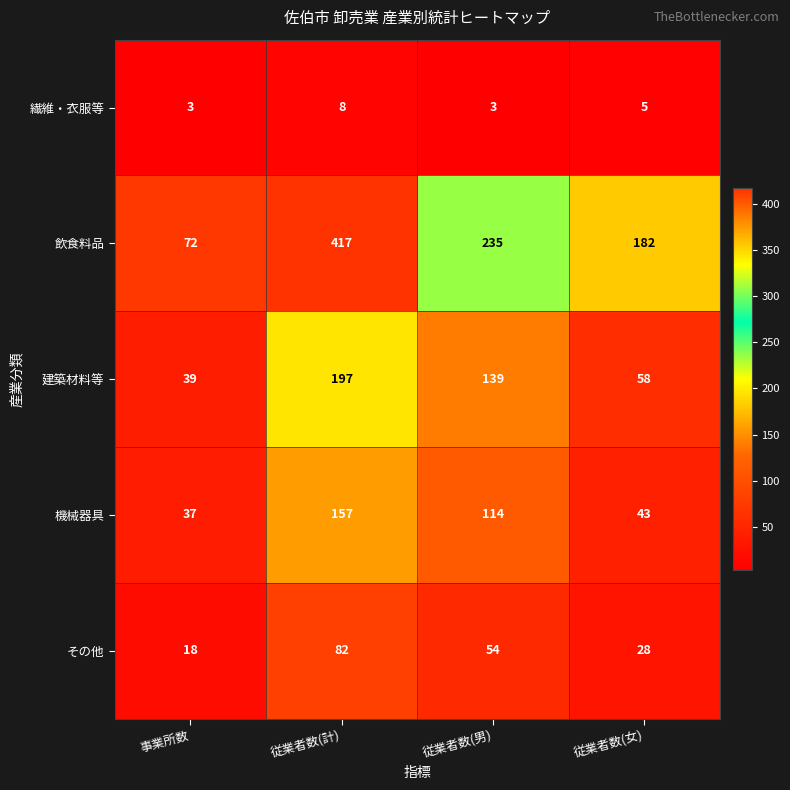

The 建築材料等 series shows 39 at 事業所数. True or false?

True